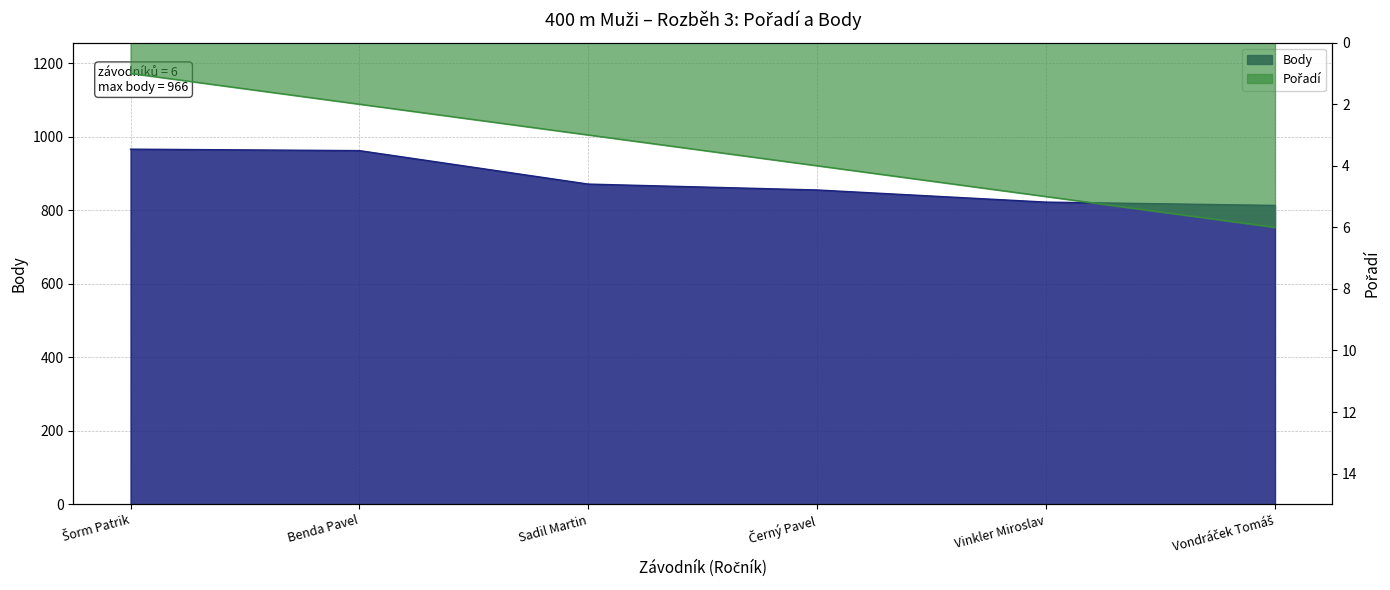

At which category is the sum across all series the highest?

Šorm Patrik